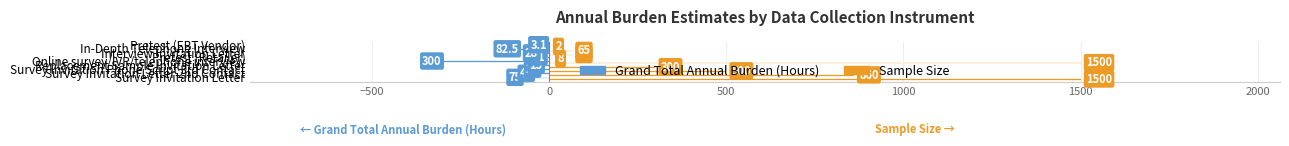

What is the sum of all Grand Total Annual Burden (Hours) values?

-578.7